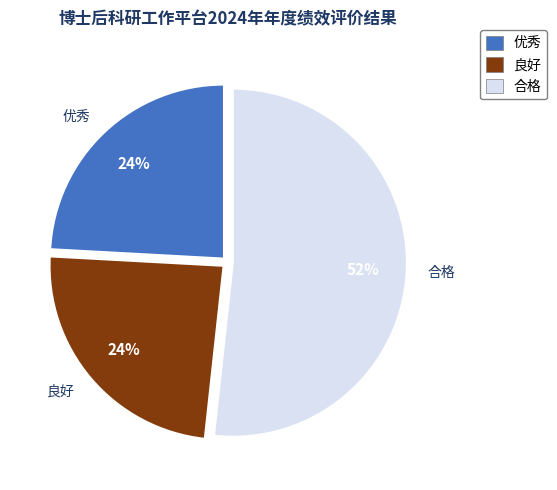

How many slices are in this pie chart?

3